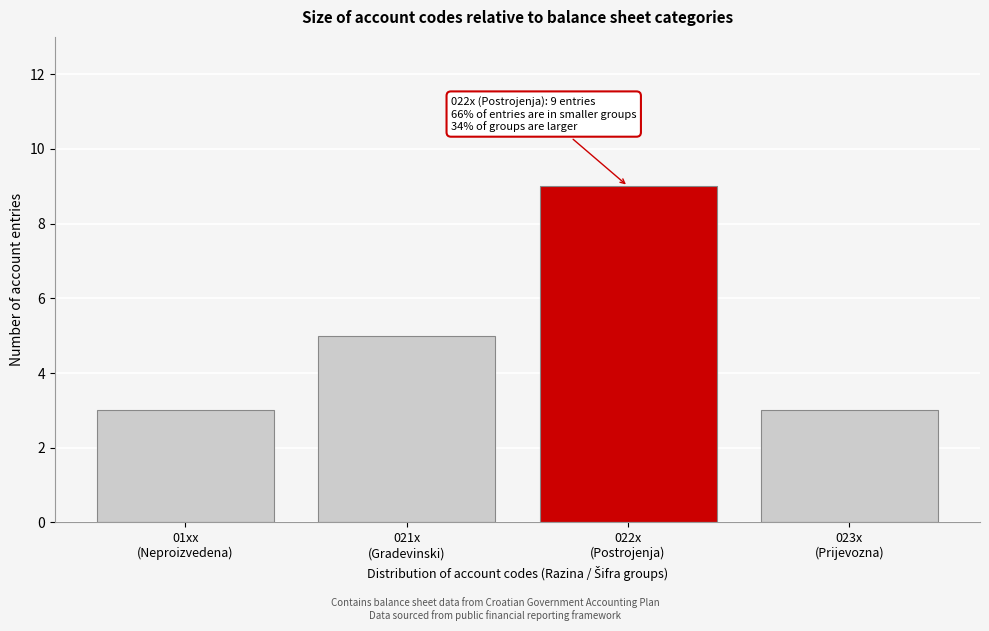

Reading left to right, list all the values displayed in this chart.

3	5	9	3